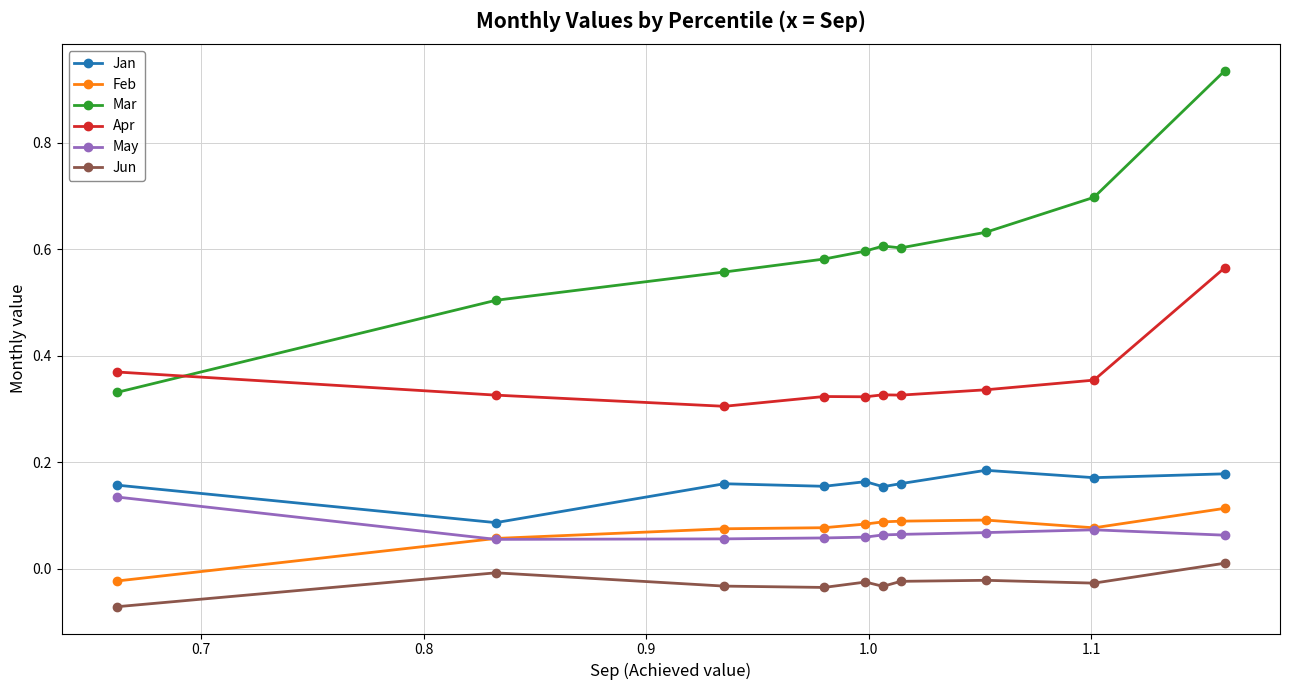

Which series has the largest total across all categories?

Mar